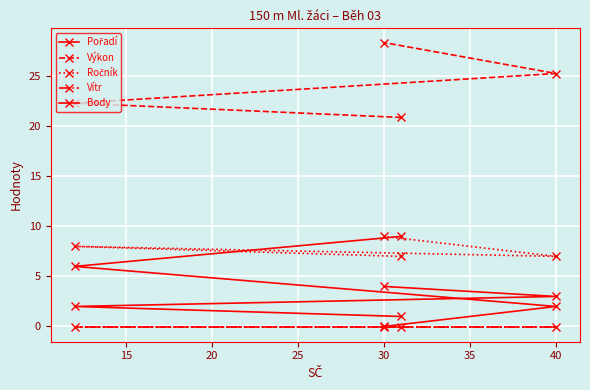

Which series has the largest total across all categories?

Výkon